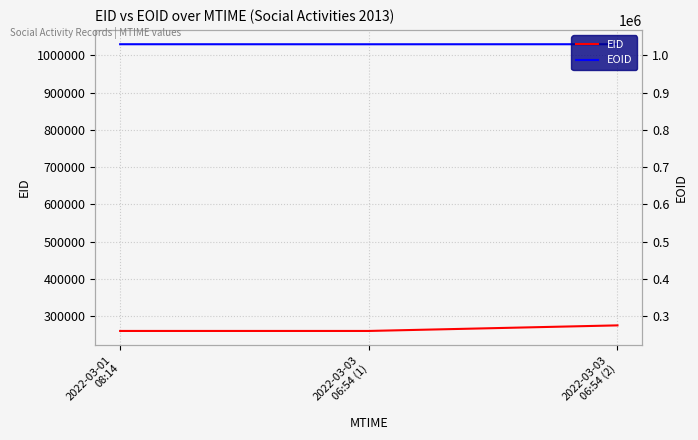

At 2022-03-03
06:54 (1), list the series in order from smallest to largest.

EID, EOID